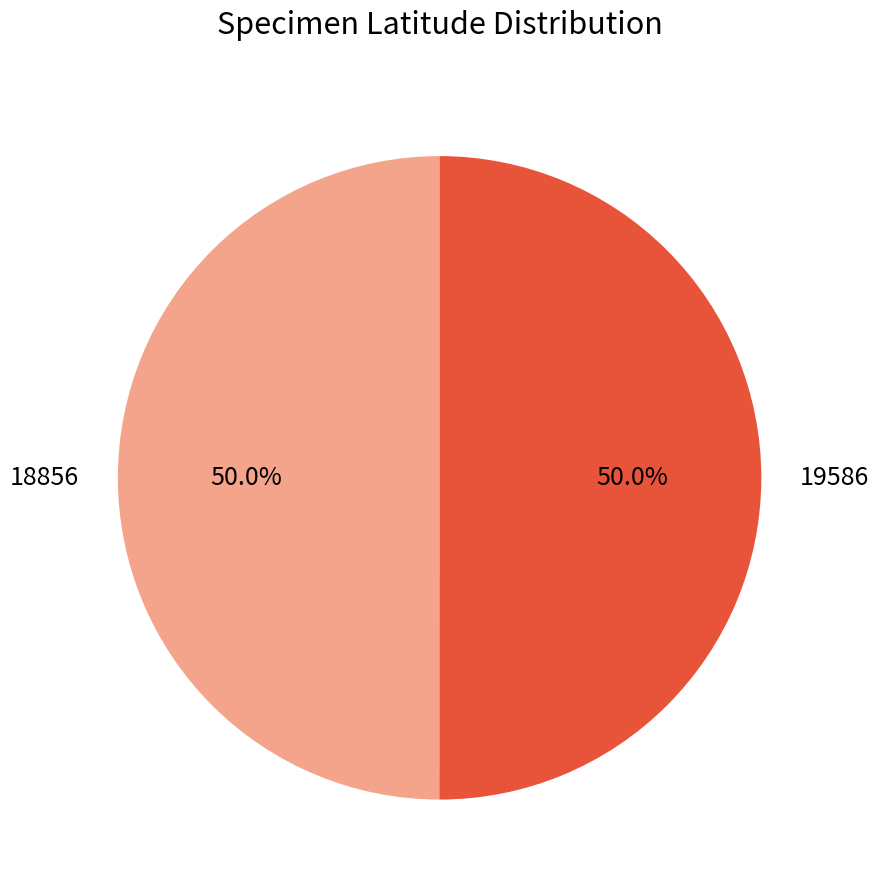

Do 18856 and 19586 together represent more than half of the pie?

Yes